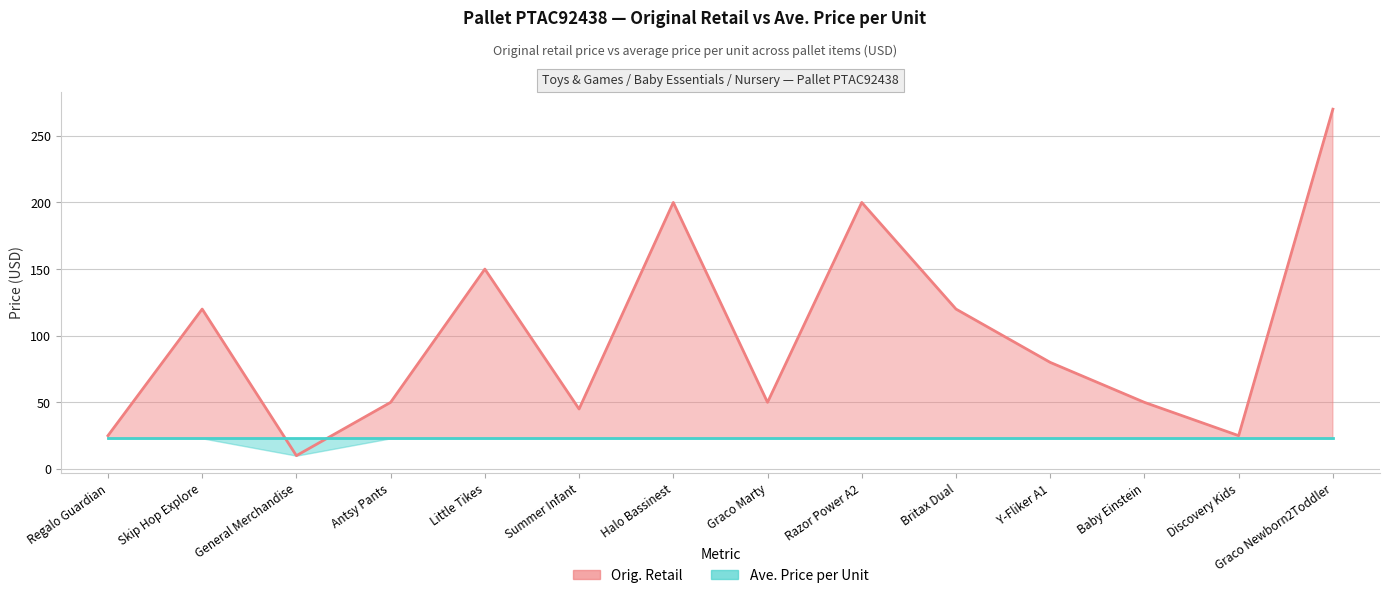

What are all the series names shown in the legend?

Orig. Retail, Ave. Price per Unit